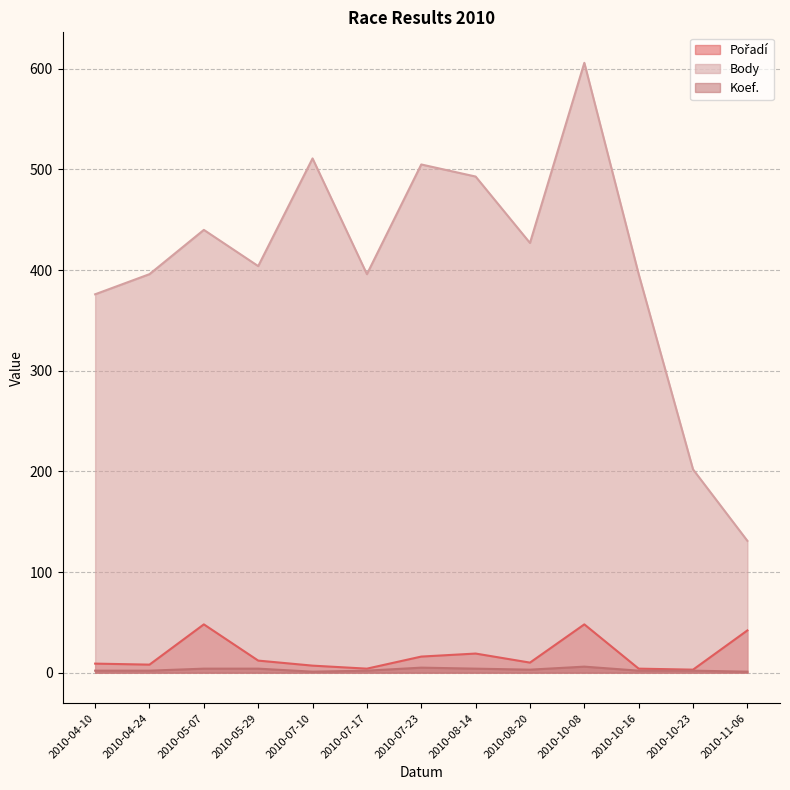

The Body series shows 861 at 2010-08-14. True or false?

False